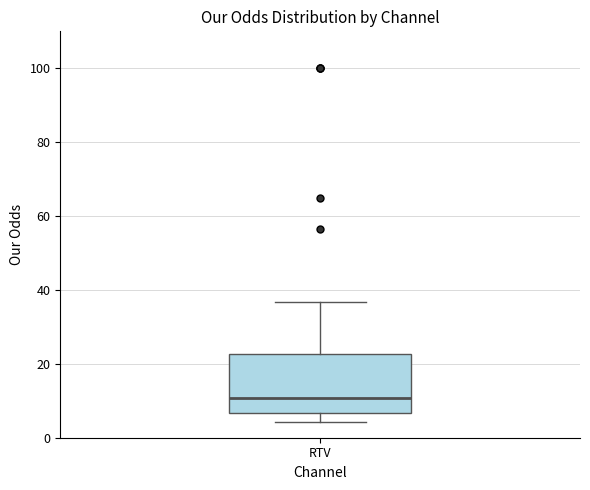

Where is the lower edge of the box for RTV on the y-axis? The values are not printed on the chart, so give them approximately, as read against the axis.

6